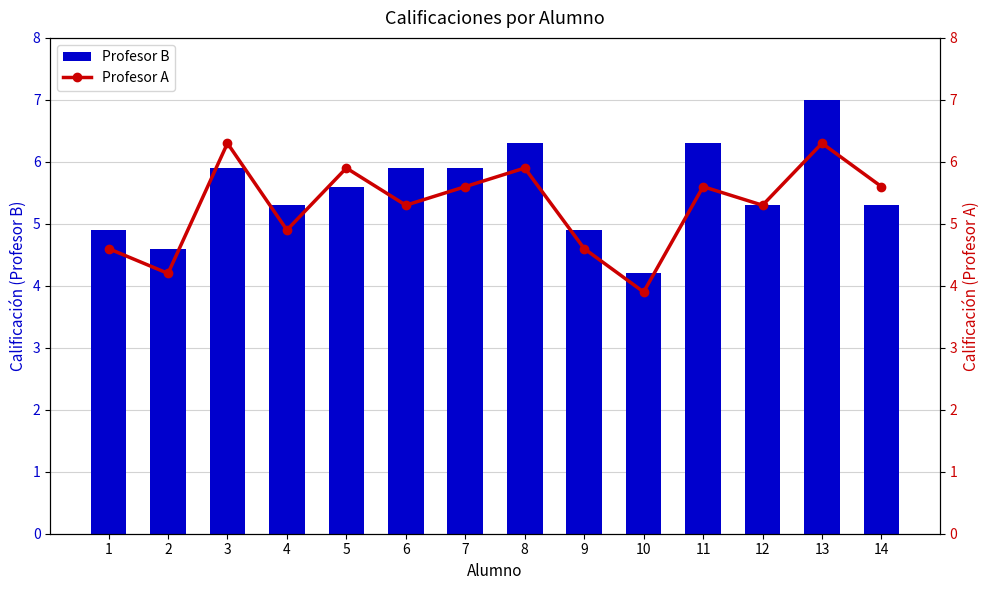

Which label corresponds to the smallest value in the chart?

10